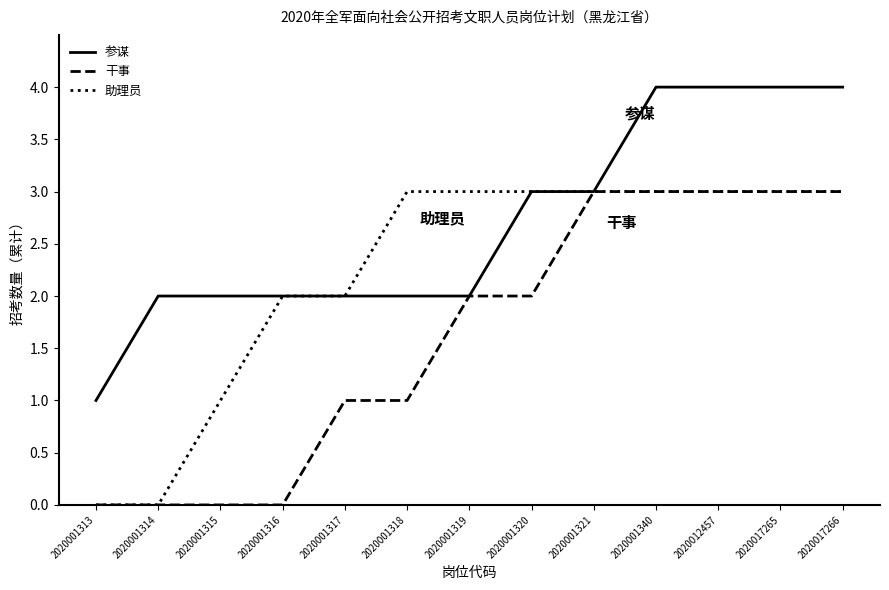

How many lines are shown in the chart?

3